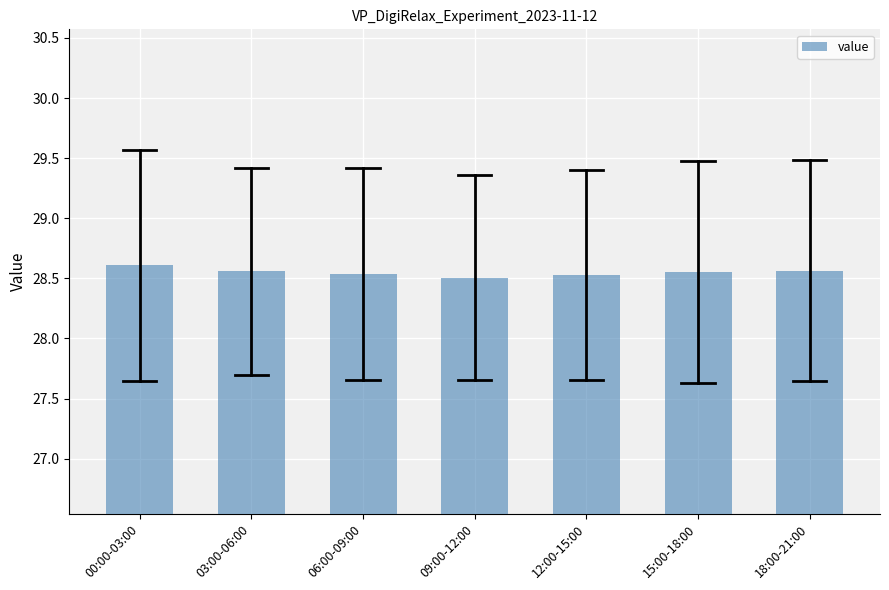

What is the smallest value displayed?

28.5